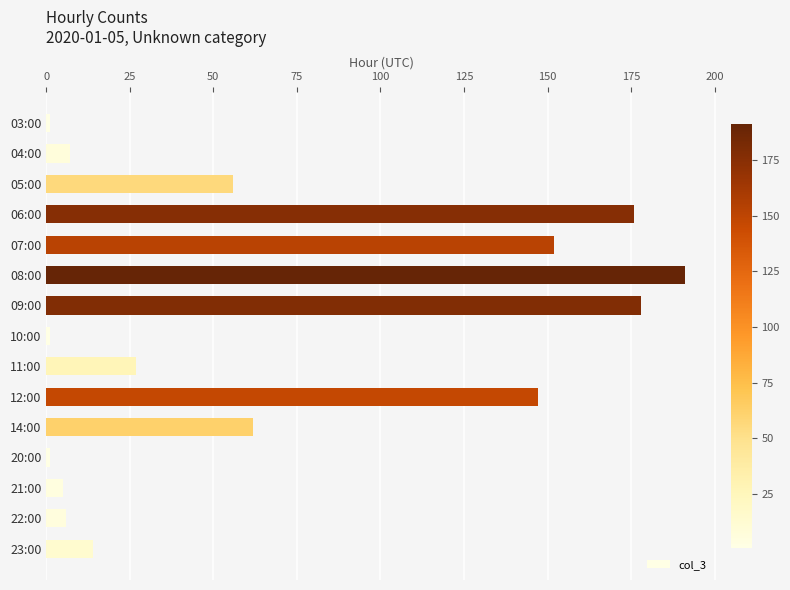

What is the sum of all values?

1024